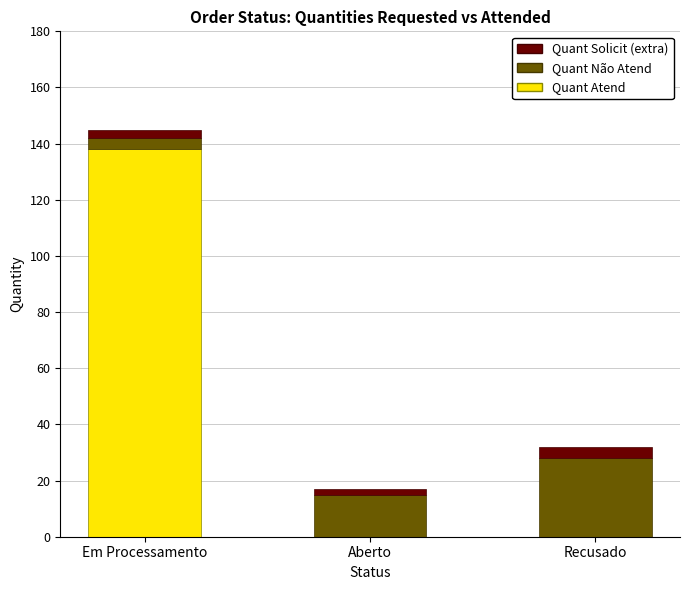

Is it true that Quant Atend equals 0 at Recusado?

True